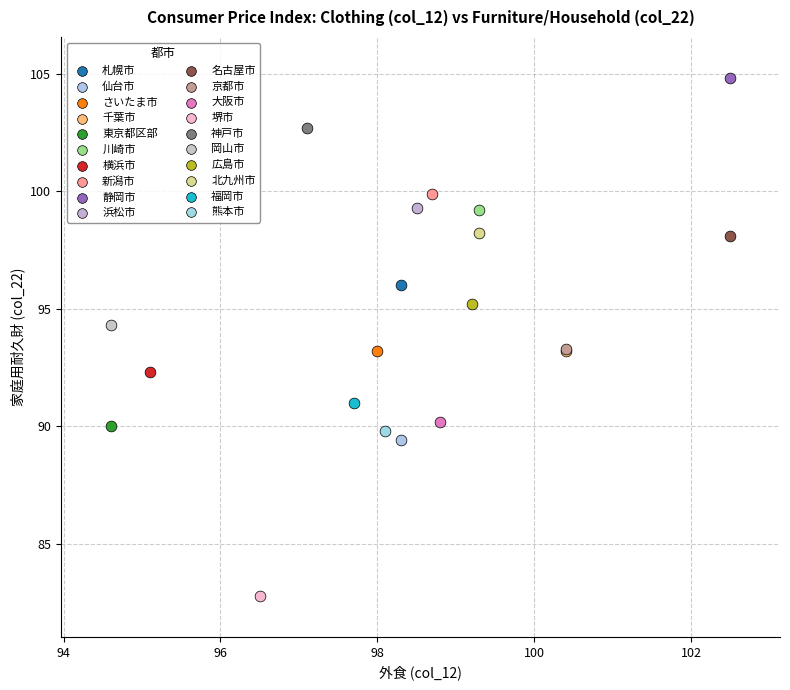

What are all the series names shown in the legend?

札幌市, 仙台市, さいたま市, 千葉市, 東京都区部, 川崎市, 横浜市, 新潟市, 静岡市, 浜松市, 名古屋市, 京都市, 大阪市, 堺市, 神戸市, 岡山市, 広島市, 北九州市, 福岡市, 熊本市